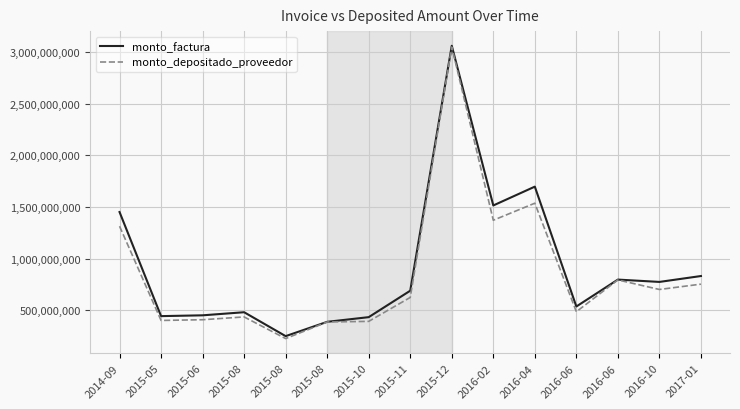

How many lines are shown in the chart?

2